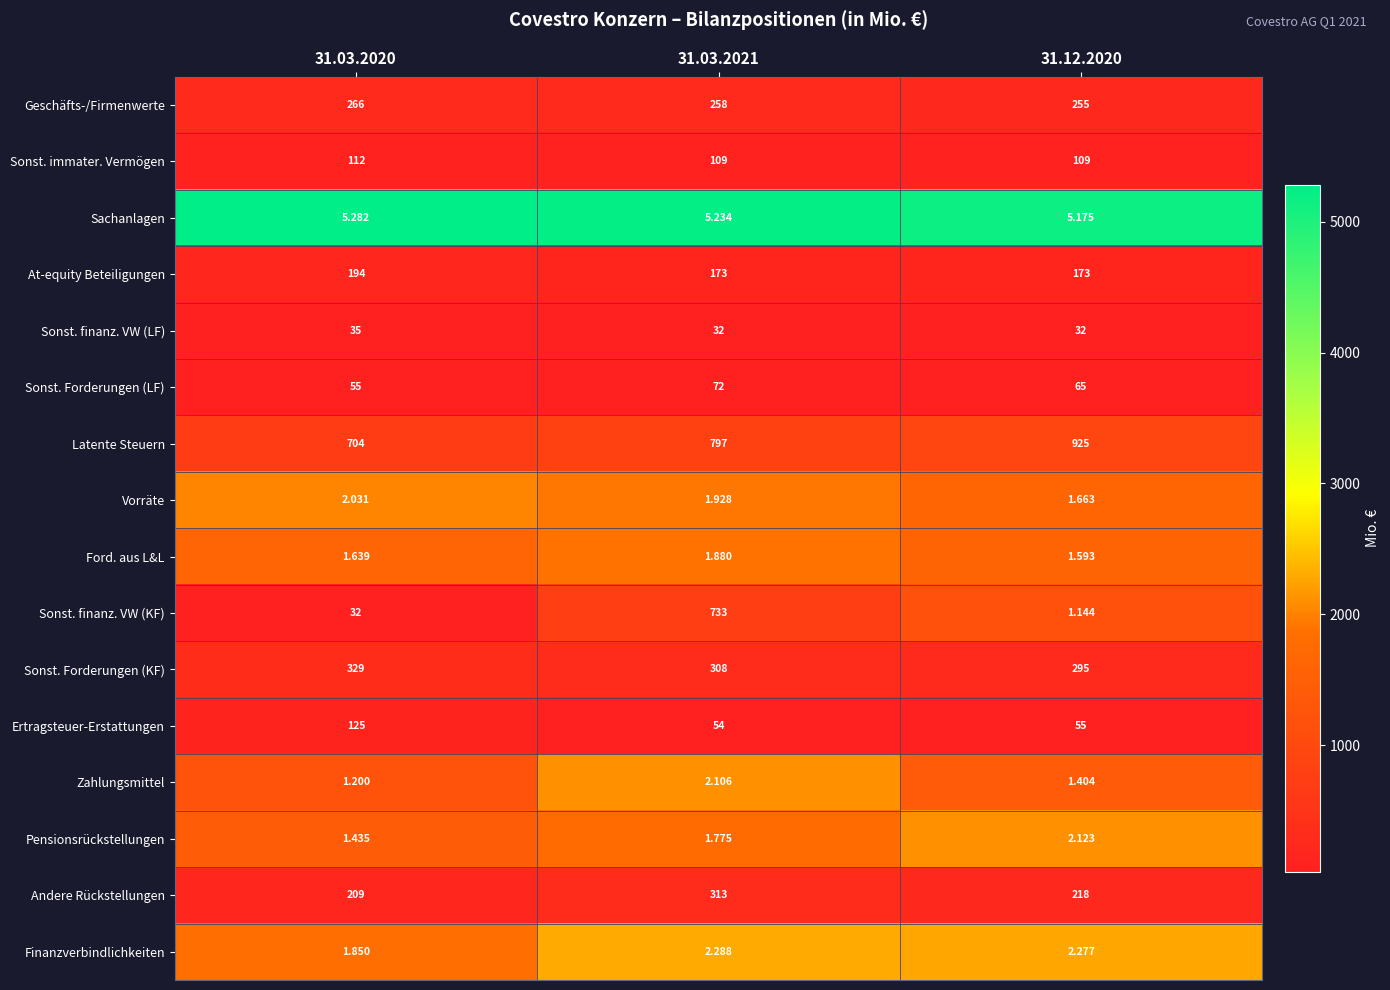

Which series has the largest range (max minus min)?

Sonst. finanz. VW (KF)